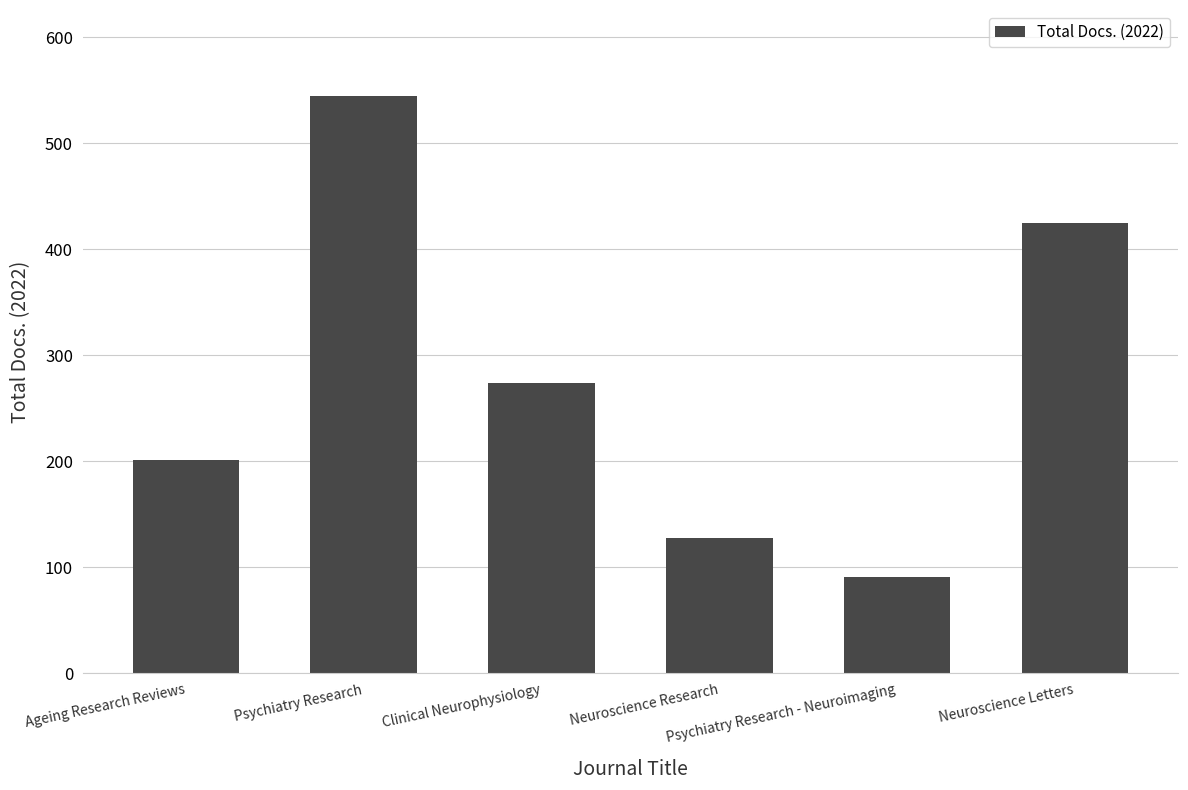

Is it true that the value at Neuroscience Letters is 181?

False